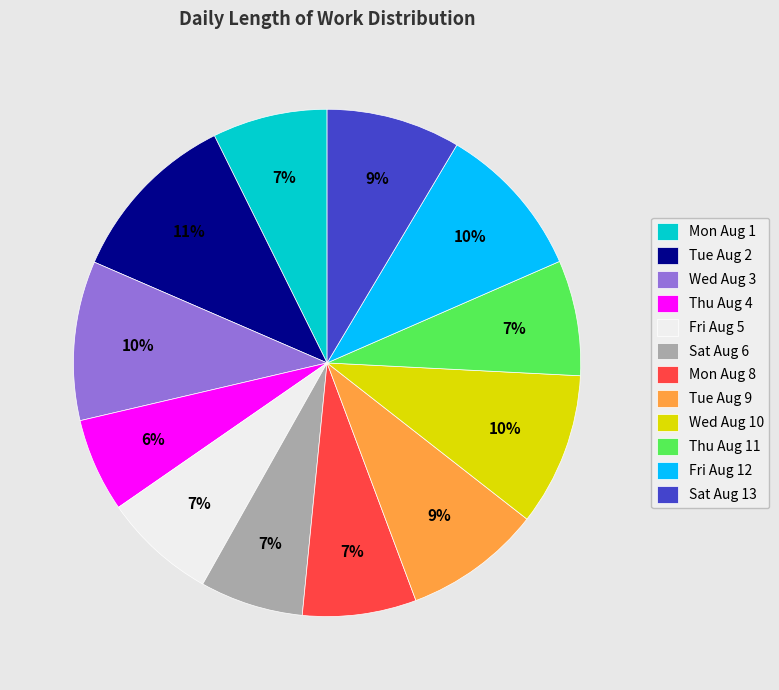

The Fri Aug 5 slice represents 7% of the pie. True or false?

True